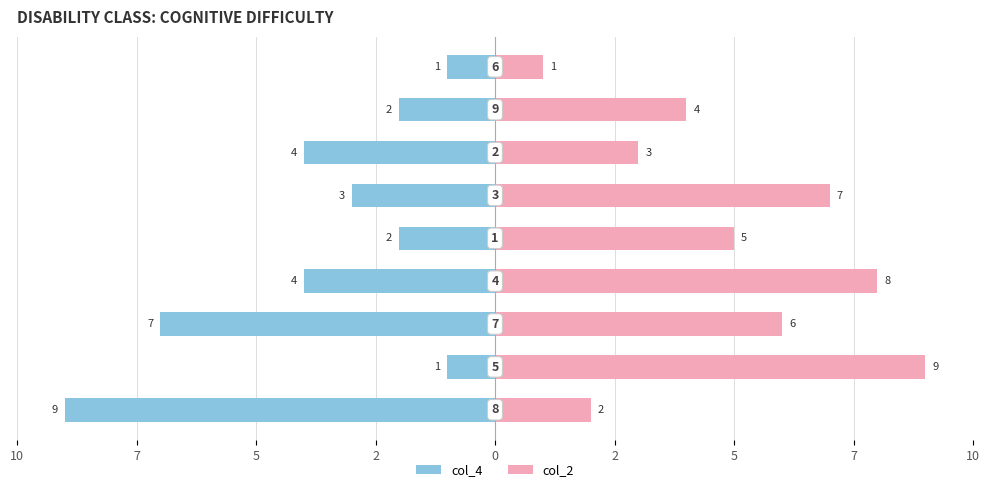

Between 2 and 7, which is larger?

7